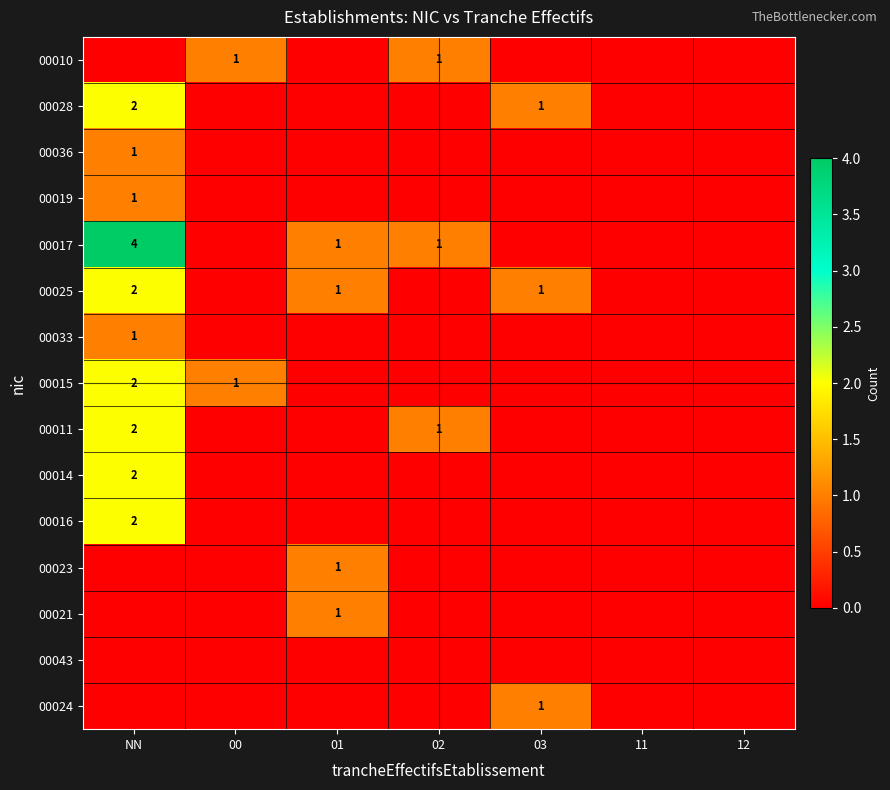

Between 01 and 03, which is larger?

01